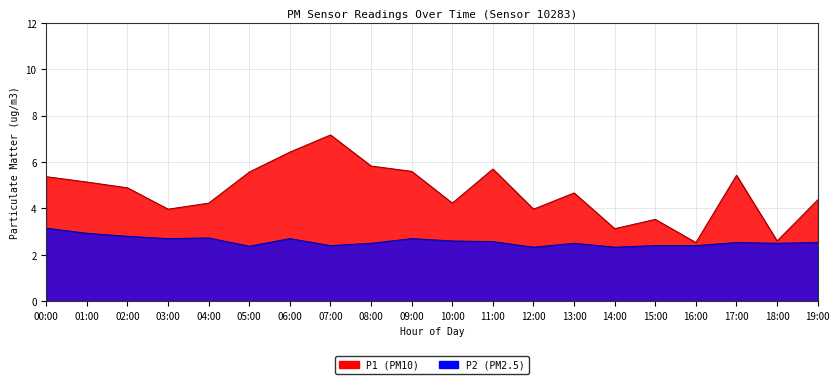

What are all the series names shown in the legend?

P1, P2